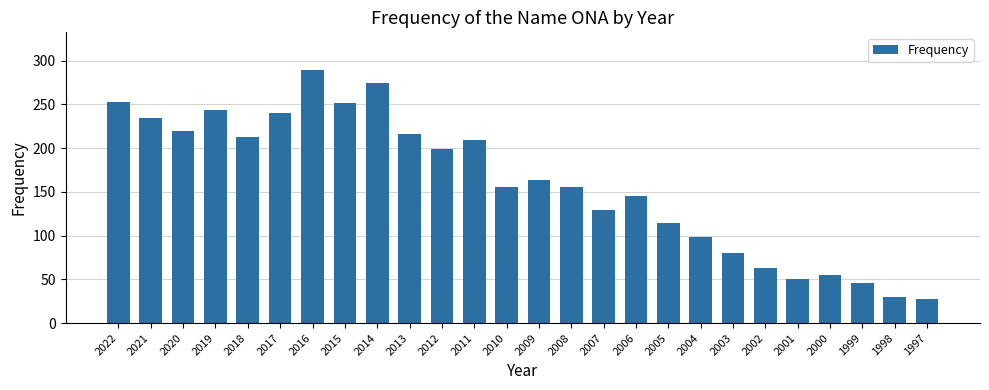

The value at 2006 is 84. True or false?

False